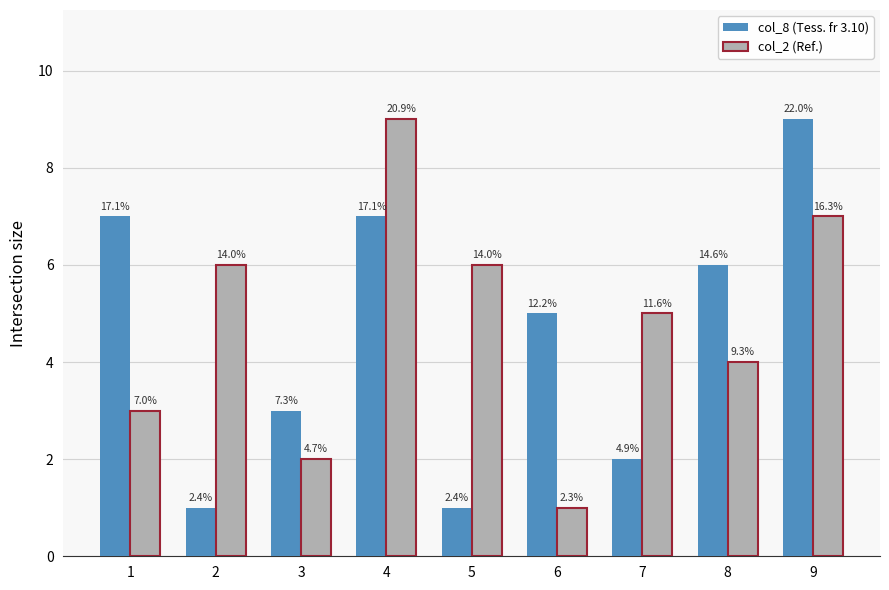

Which category has the highest value across all series?

9